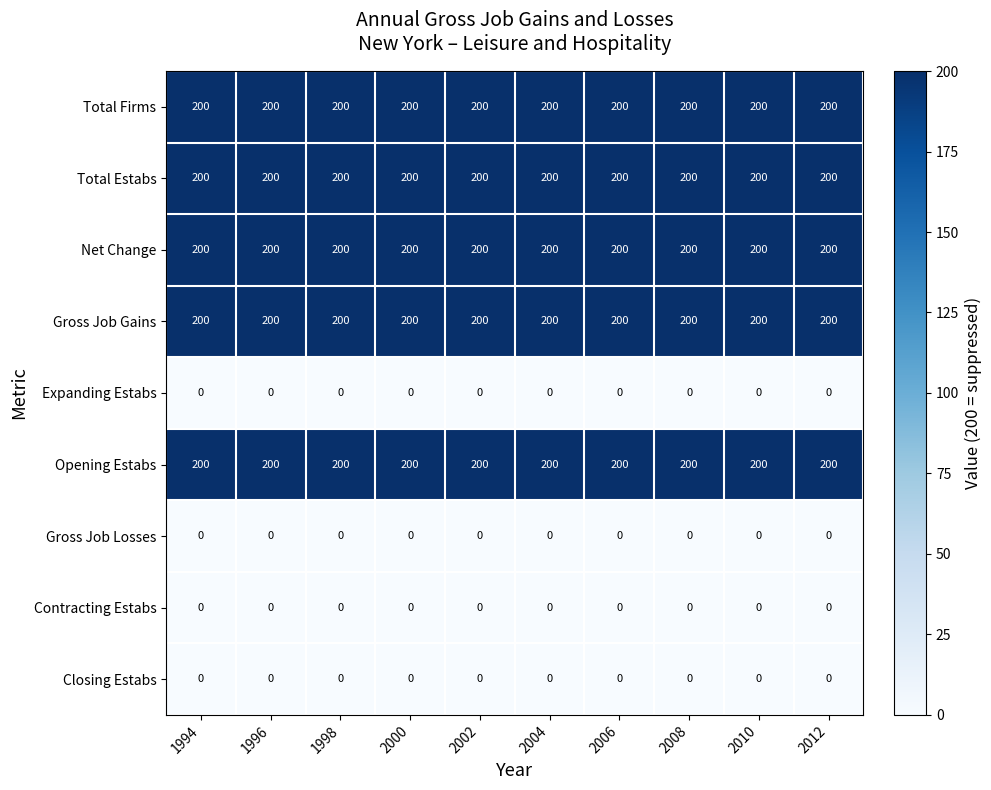

What is the spread (max minus min) of values at 2000?

200